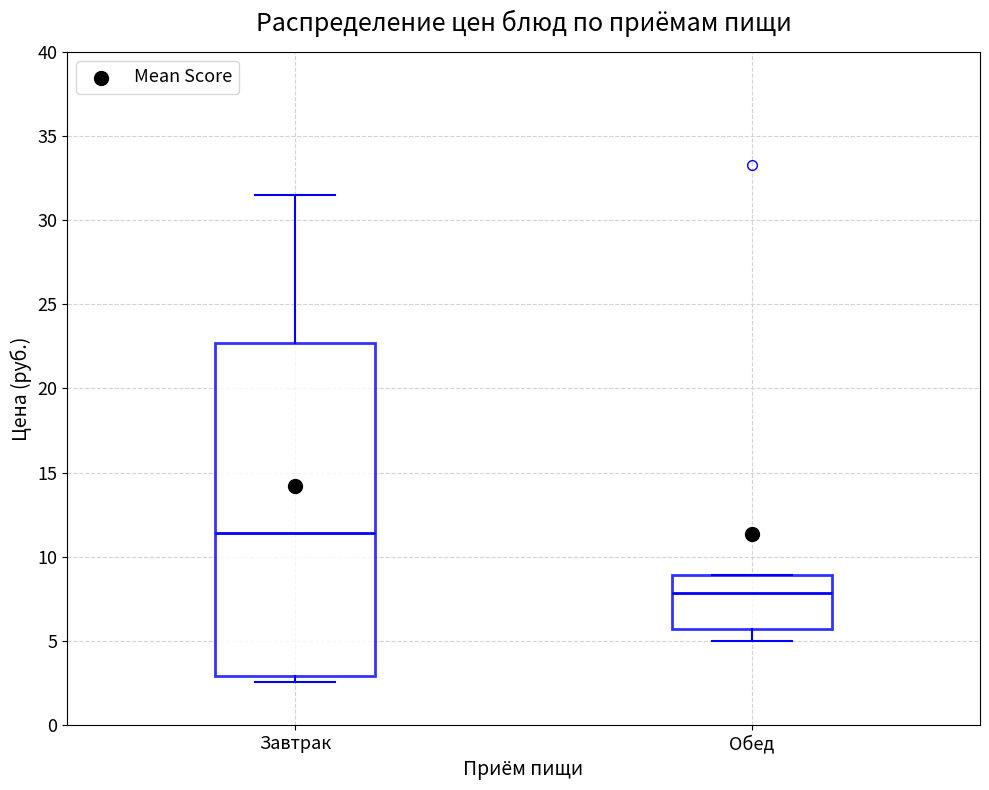

Which box is the tallest, from its lower edge to its upper edge?

Завтрак